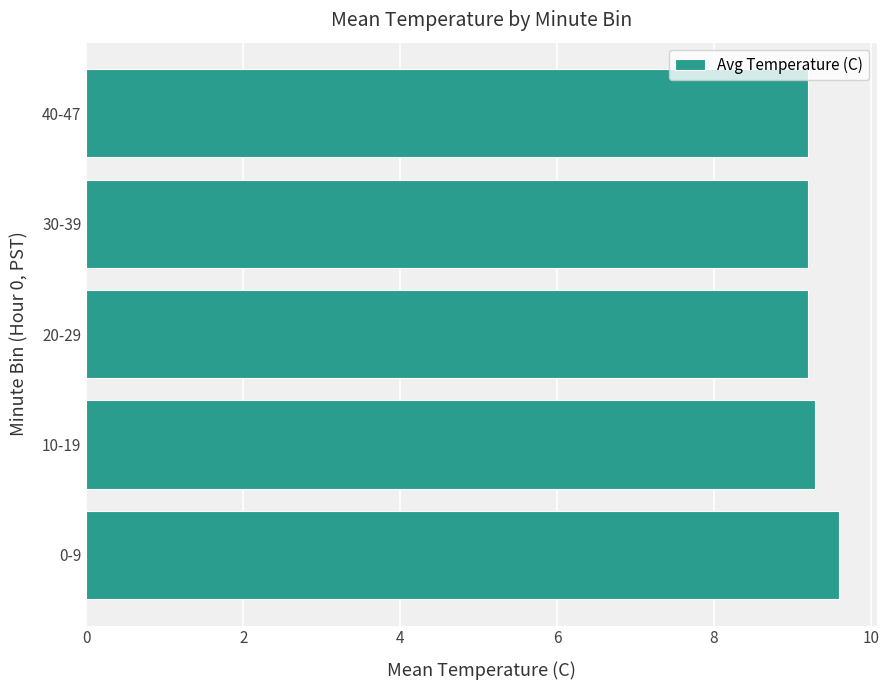

The chart shows a value of 13.5 at 40-47. True or false?

False